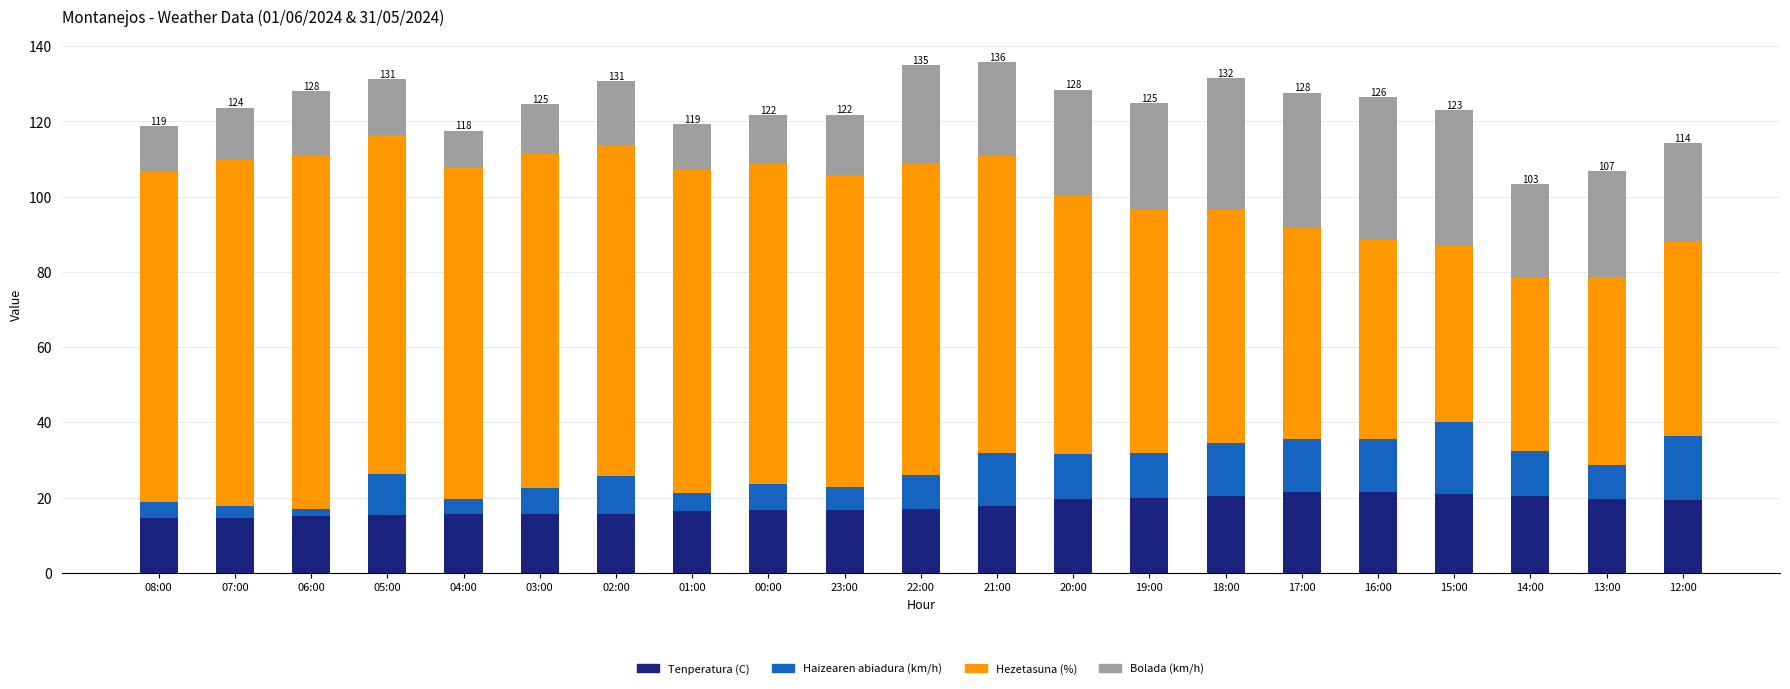

The Tenperatura (C) series shows 20.3 at 14:00. True or false?

True